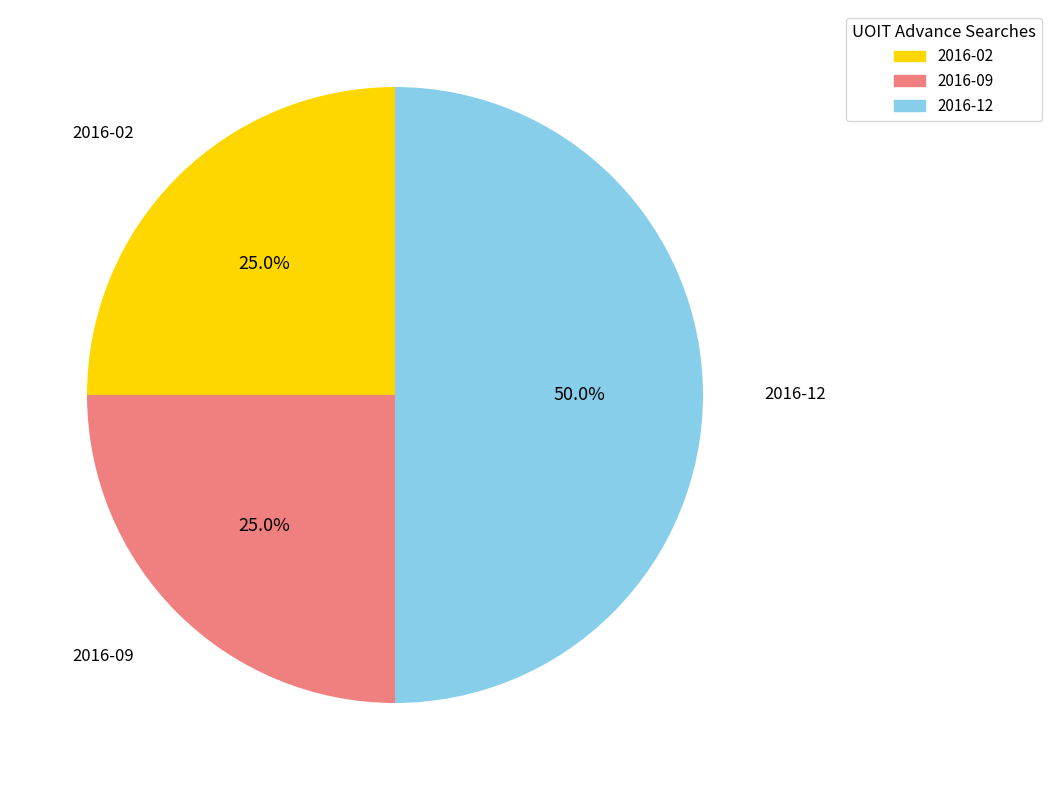

Combined, do 2016-12 and 2016-09 account for over 50%?

Yes